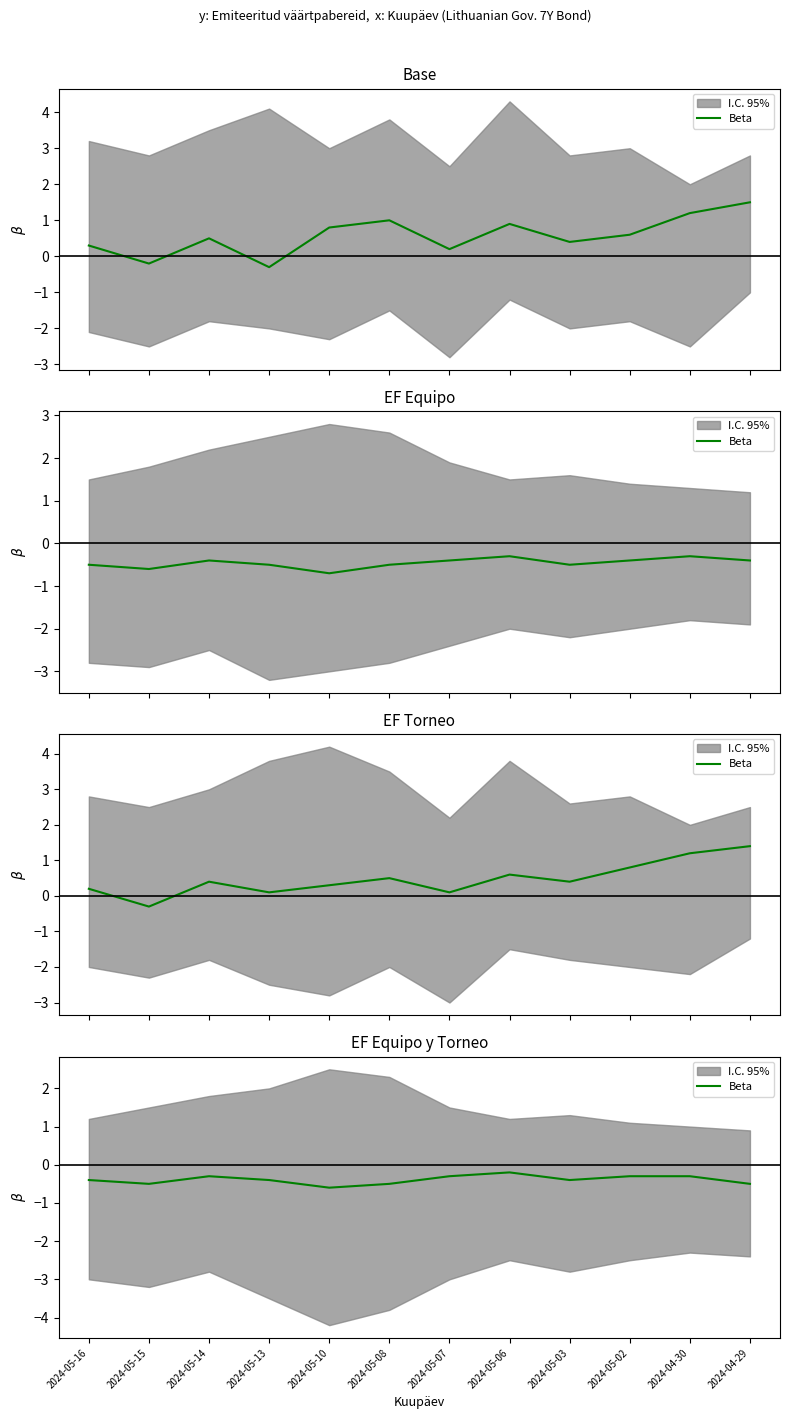

What is the label of the 8th point from the right?

2024-05-10